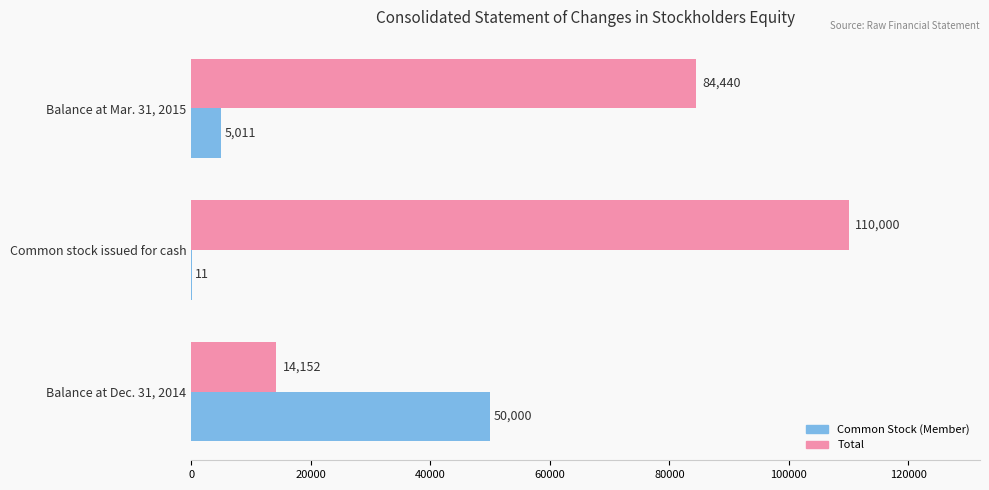

What is the total value across all series at Common stock issued for cash?

110011